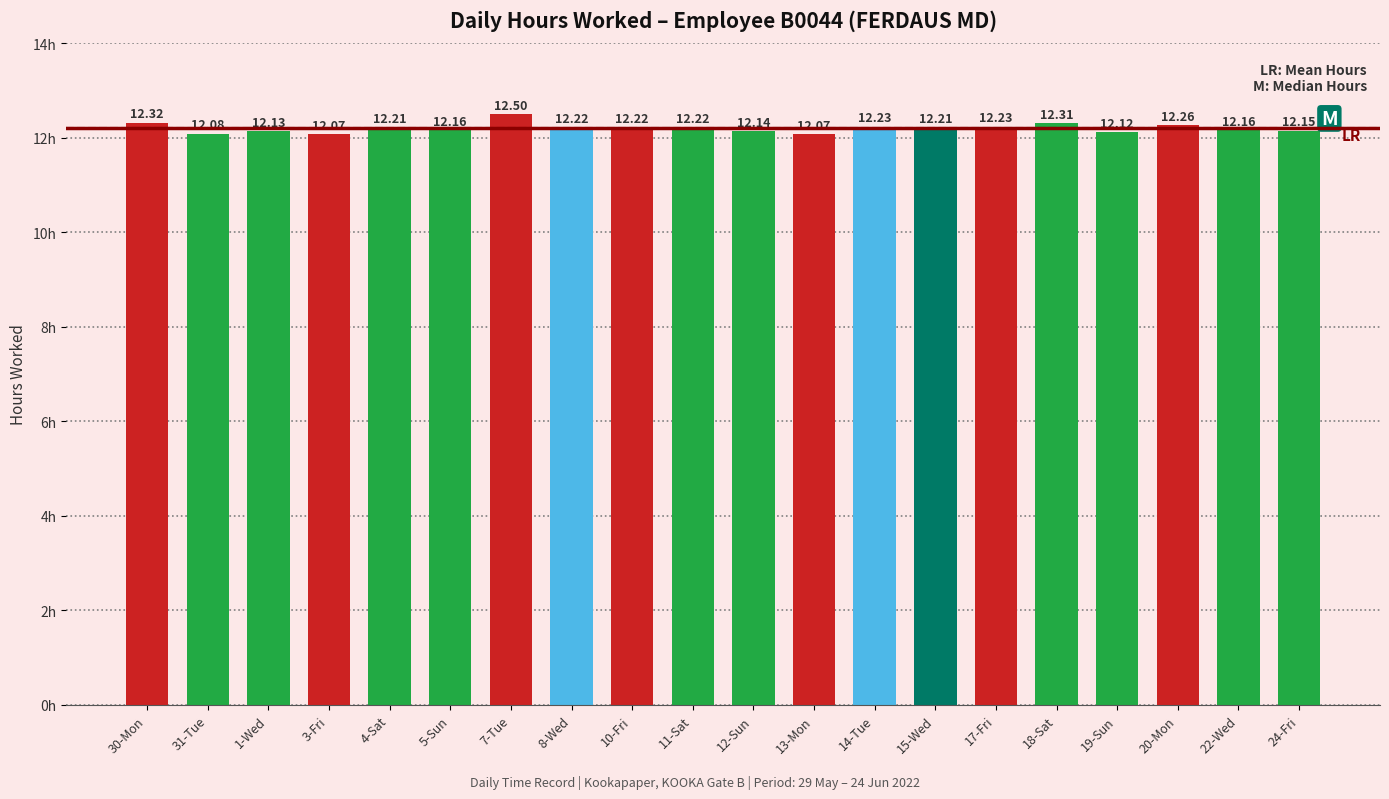

What is the difference between the maximum and minimum values?

0.4